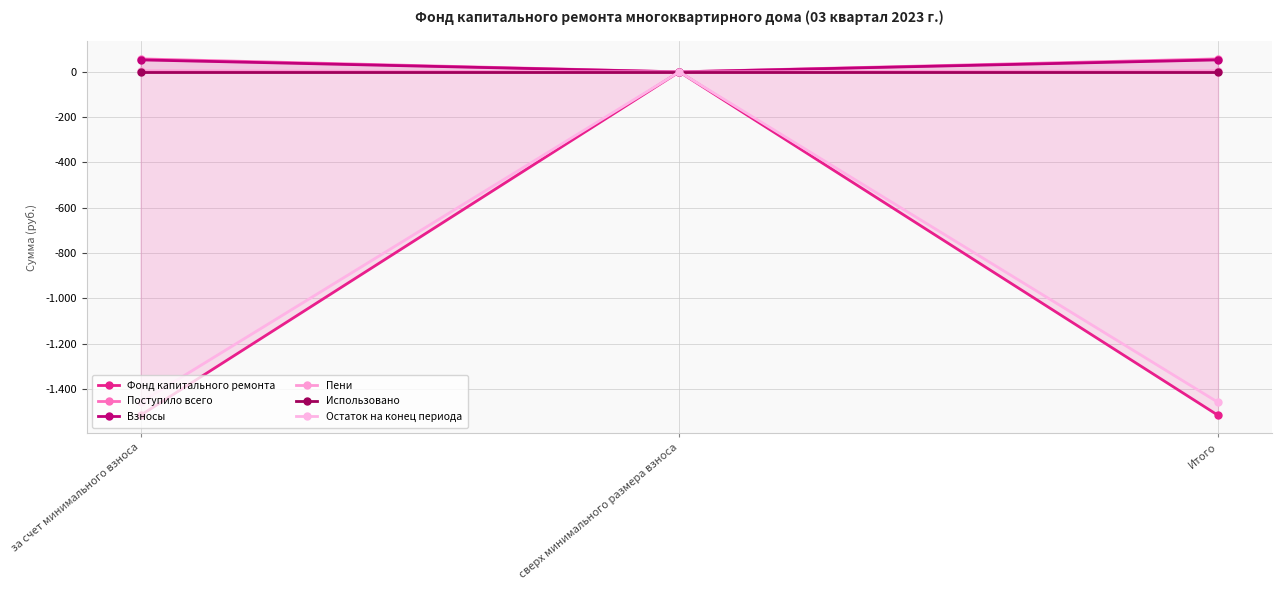

The Остаток на конец периода series shows -459.6 at за счет минимального взноса. True or false?

False